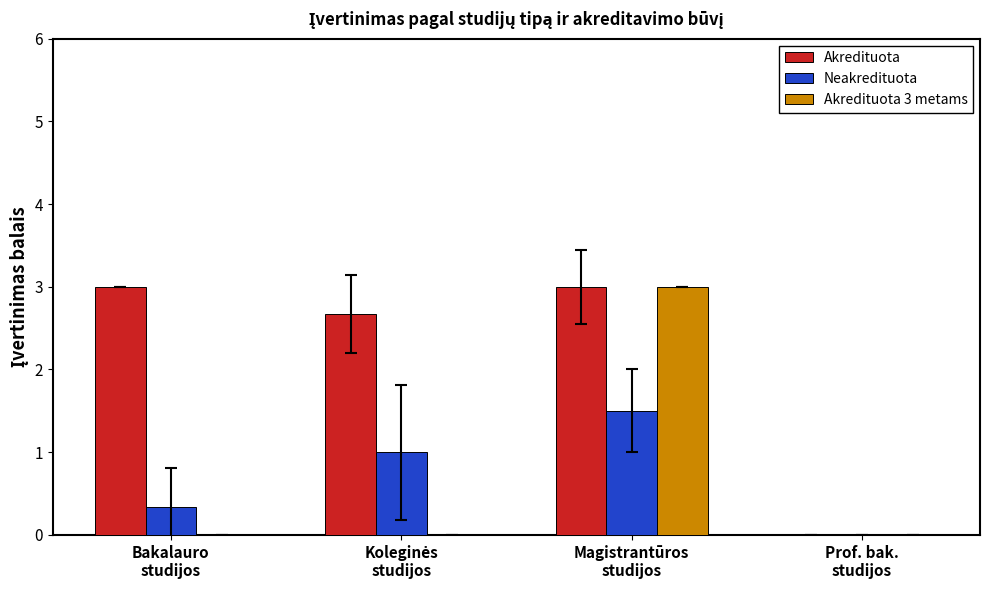

Count the Neakredituota values in the range 0 to 1.

3